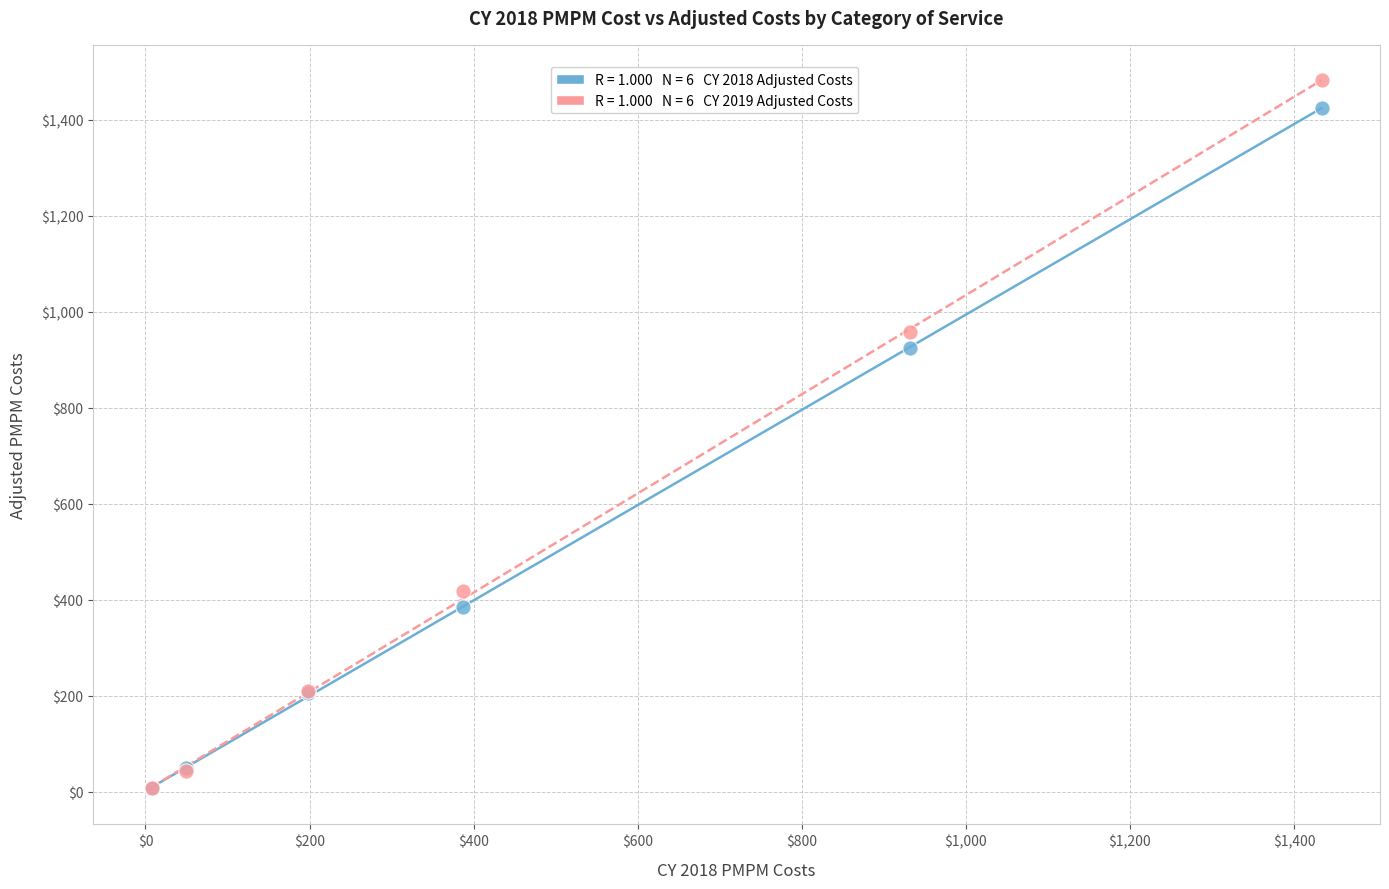

Across all series, what Y value is closest to 744?

924.2